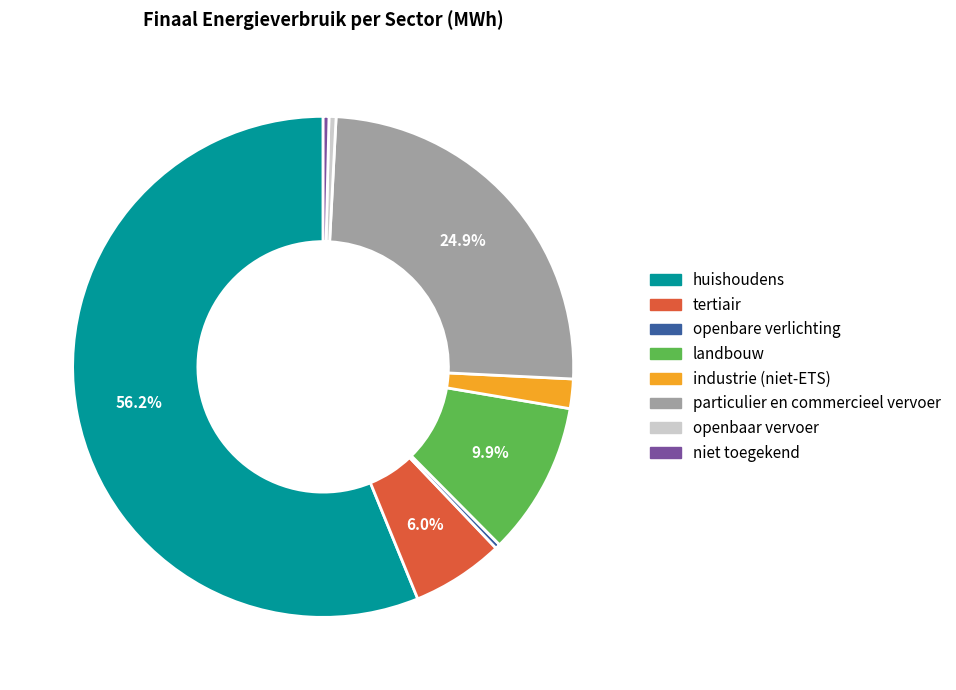

Do huishoudens and niet toegekend together represent more than half of the pie?

Yes